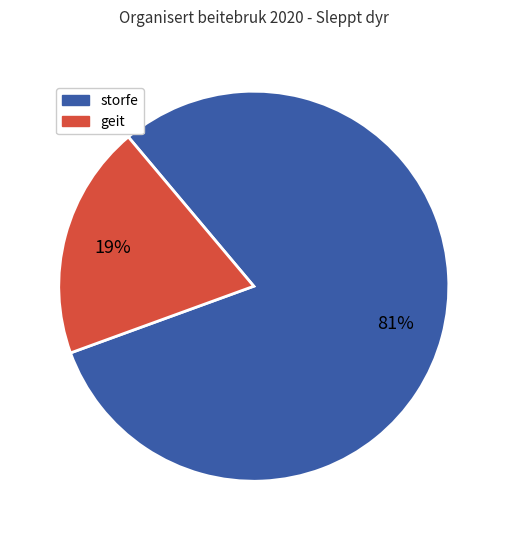

To the nearest percent, what is the average slice percentage?

50%